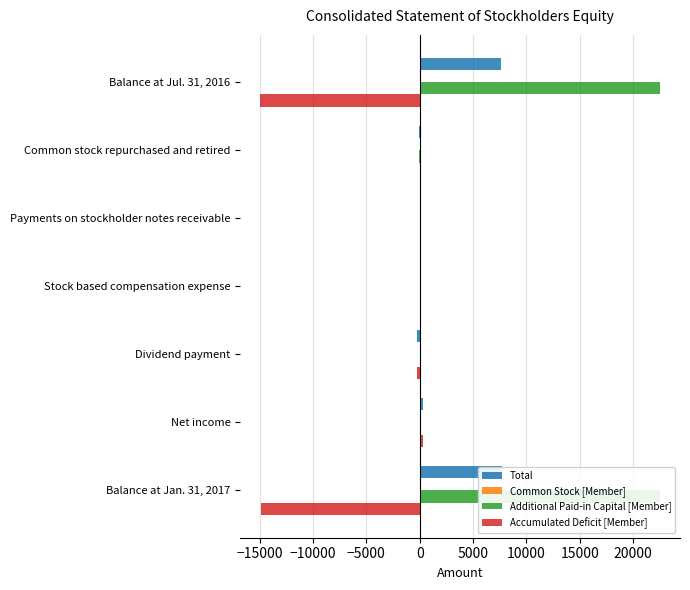

Are the bars grouped side by side (vs. stacked)?

Yes